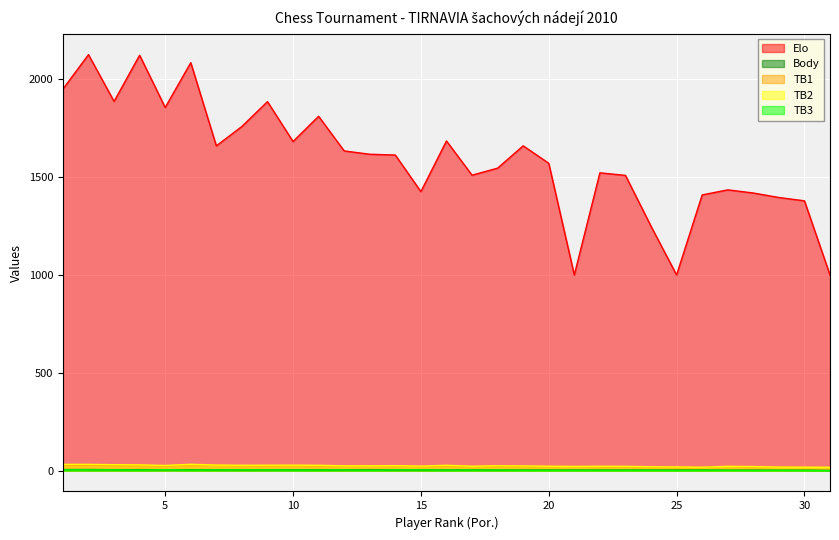

Which has a higher value, 25 or 11?

11